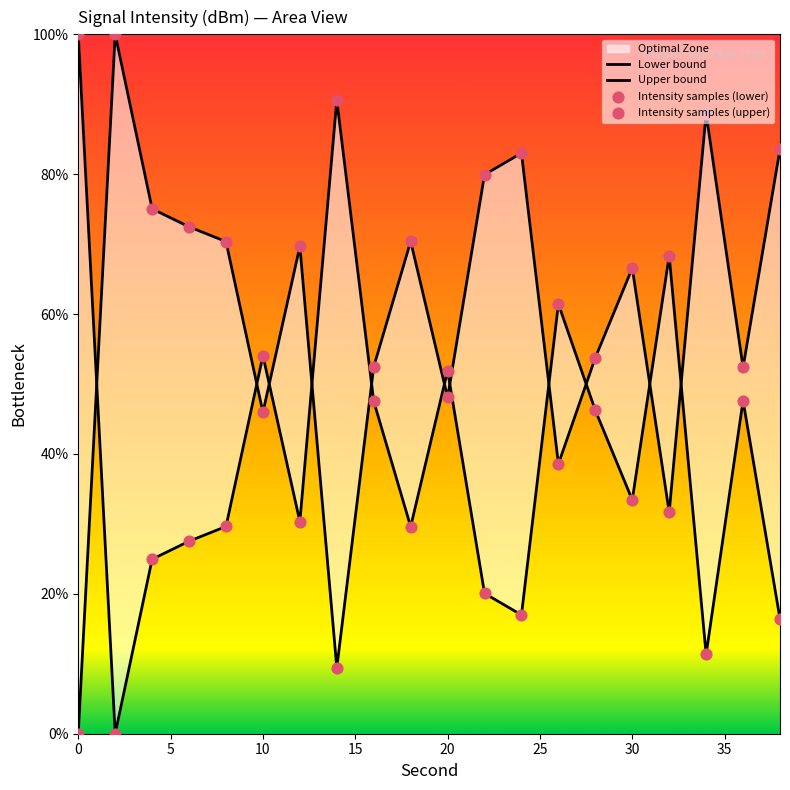

Which series has the widest spread of Y values?

Lower bound